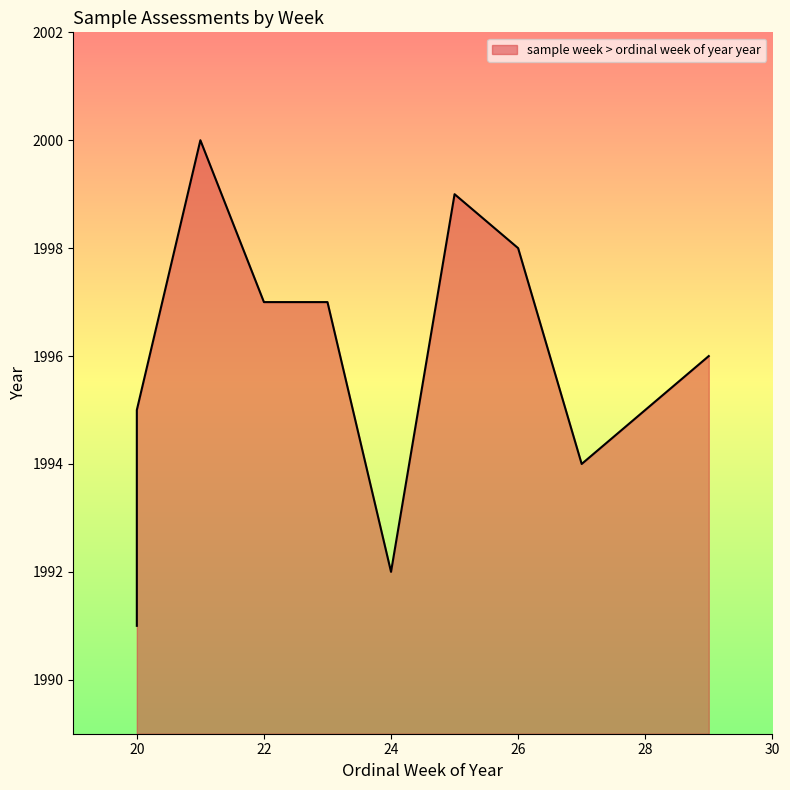

True or false: the data has more than 0 interior local peaks.

True